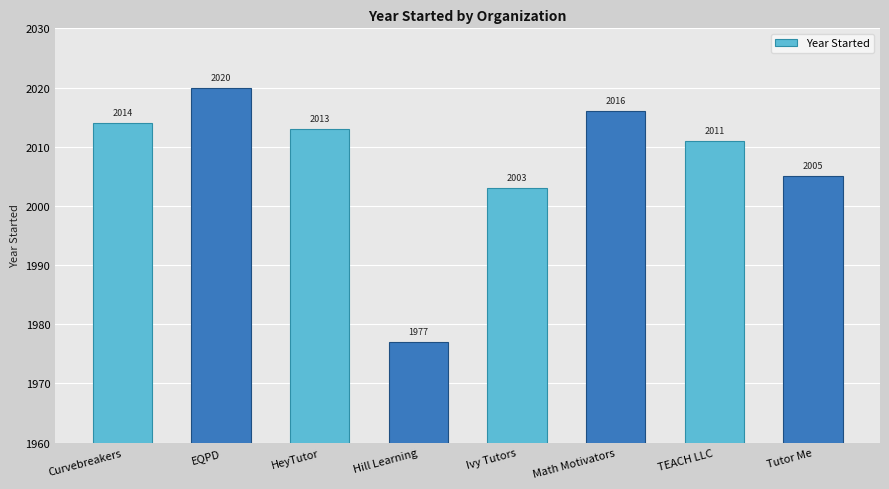

Where does the data first go above 2013?

Curvebreakers